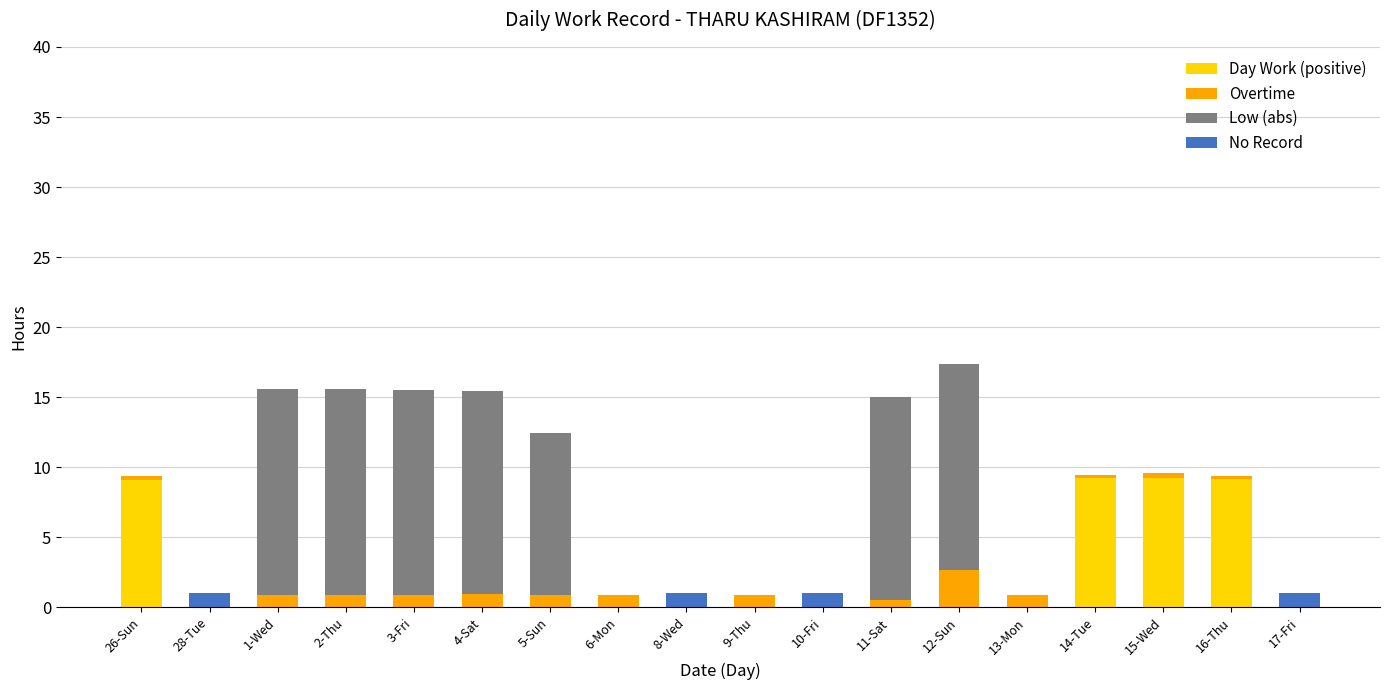

What is the maximum value for Day Work (positive)?

9.2